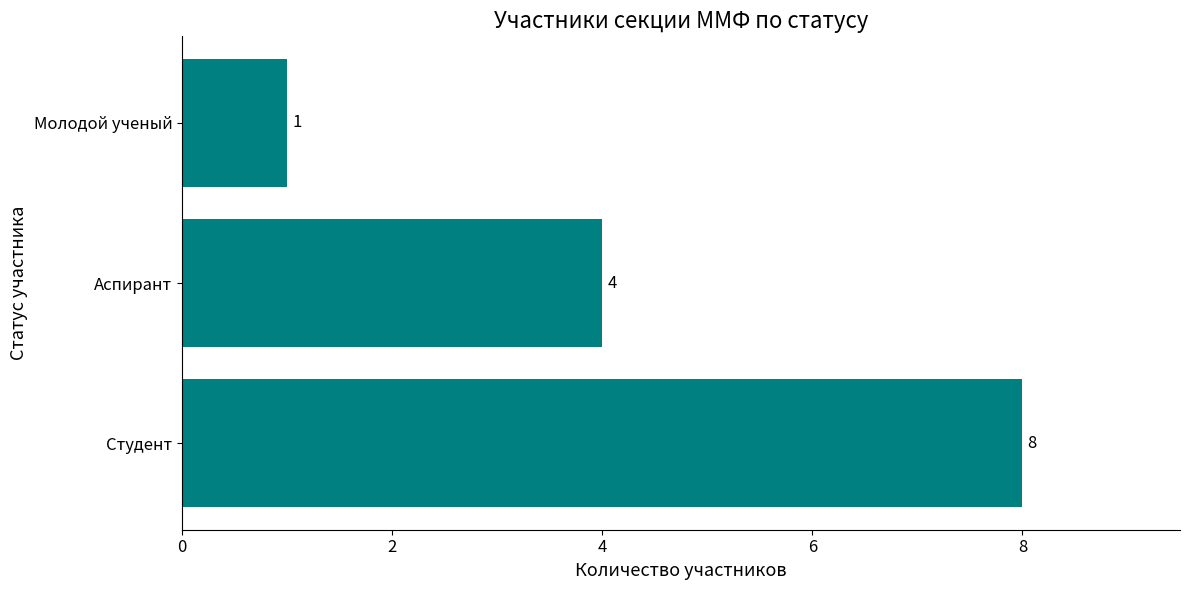

List the labels in order of value, smallest first.

Молодой ученый, Аспирант, Студент